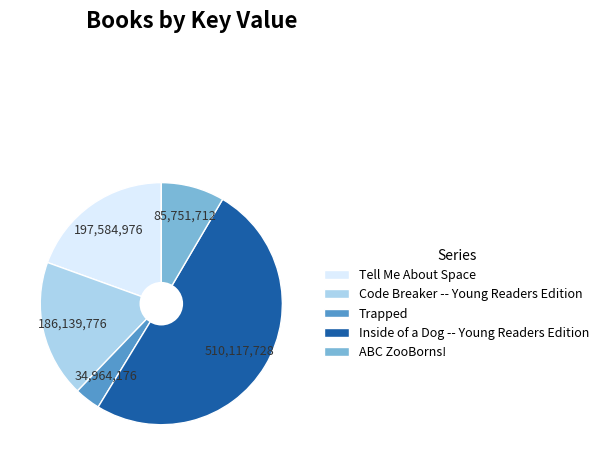

True or false: Code Breaker -- Young Readers Edition accounts for 18% of the total.

True